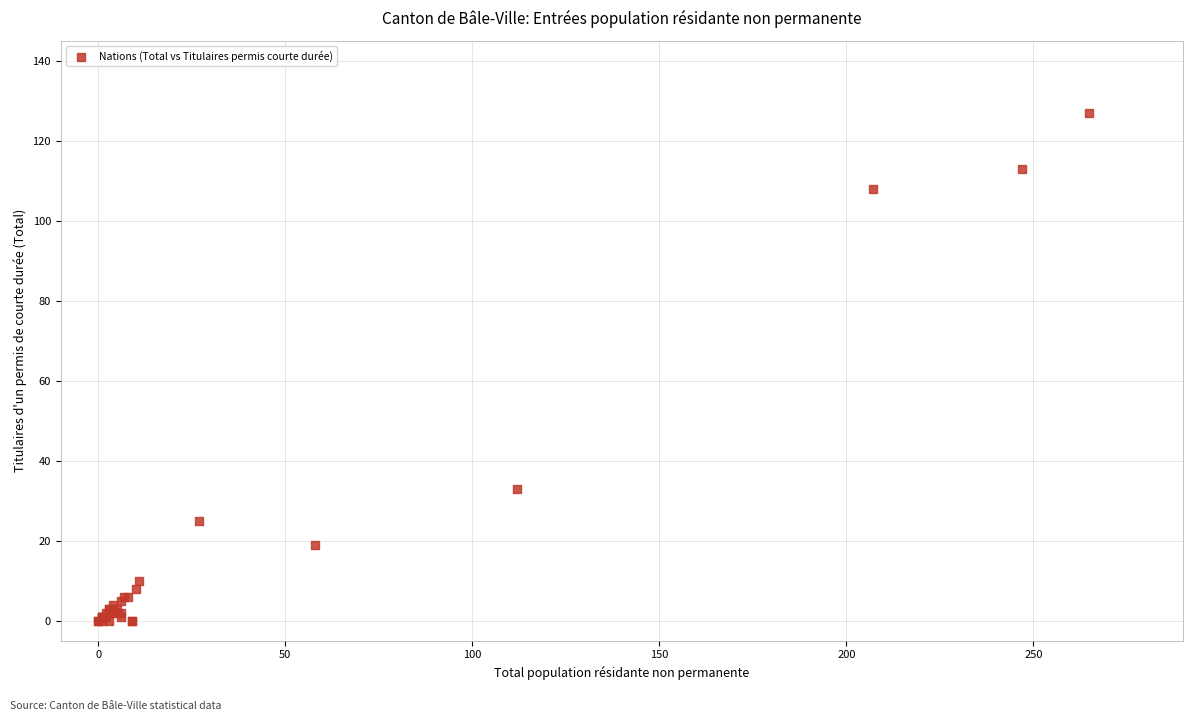

What Y value in the scatter plot is closest to 63?

33